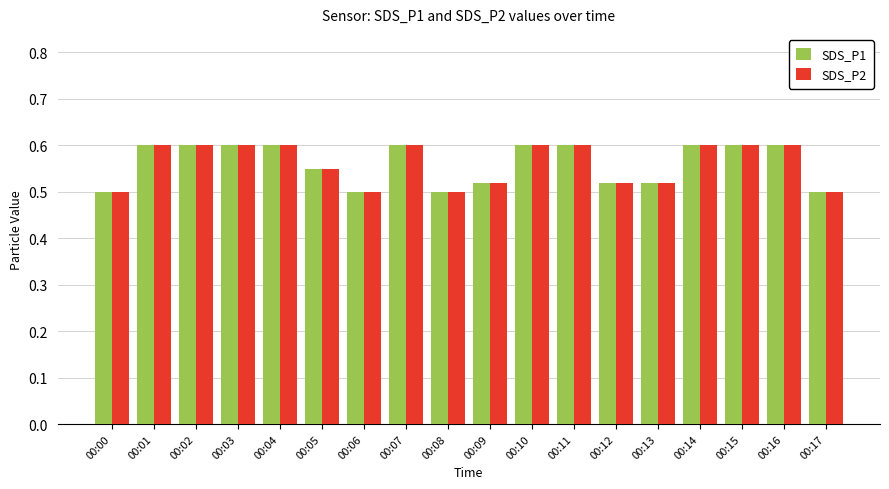

What is the sum of the SDS_P2 values at 00:01 and 00:12?

1.1